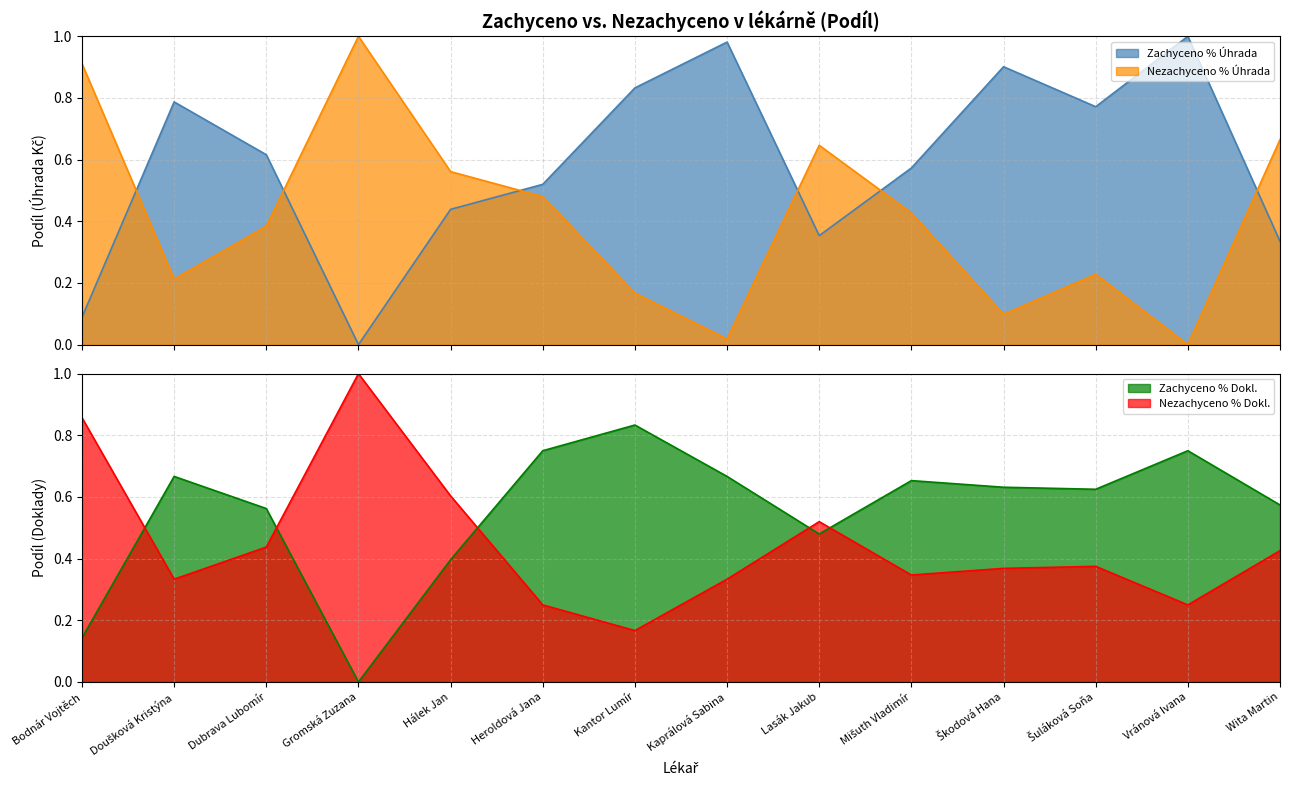

At how many categories does at least one series exceed 0?

14